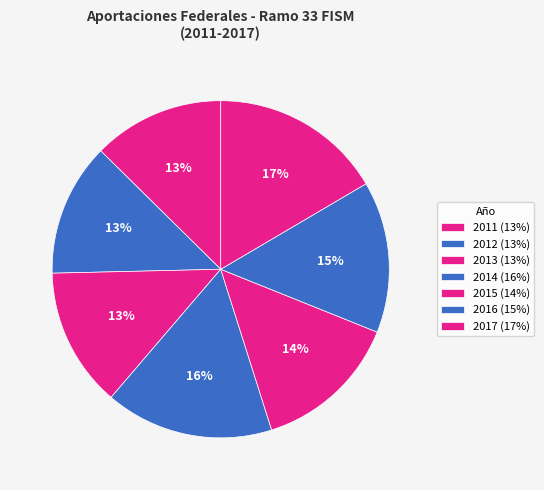

Rank the categories by value from lowest to highest.

2011, 2012, 2013, 2015, 2016, 2014, 2017